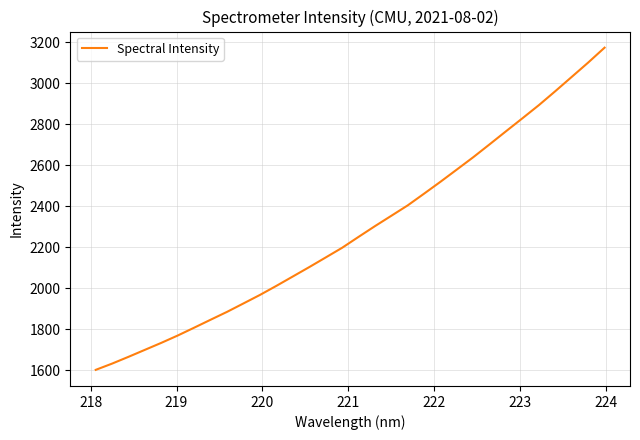

What is the smallest value displayed?

1602.1